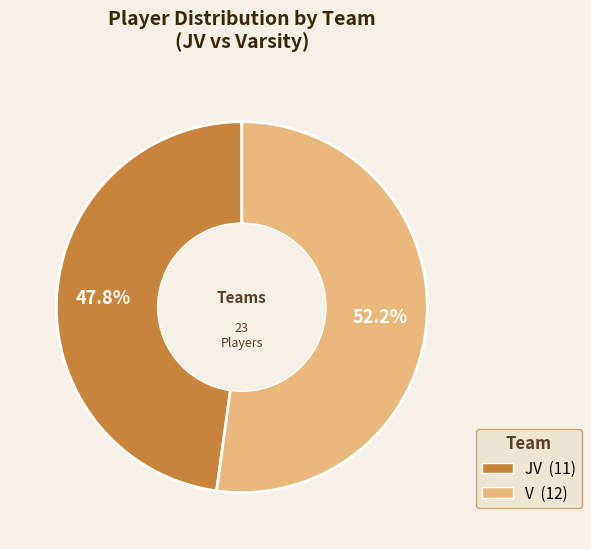

How much of the chart is everything except JV?

52.2%